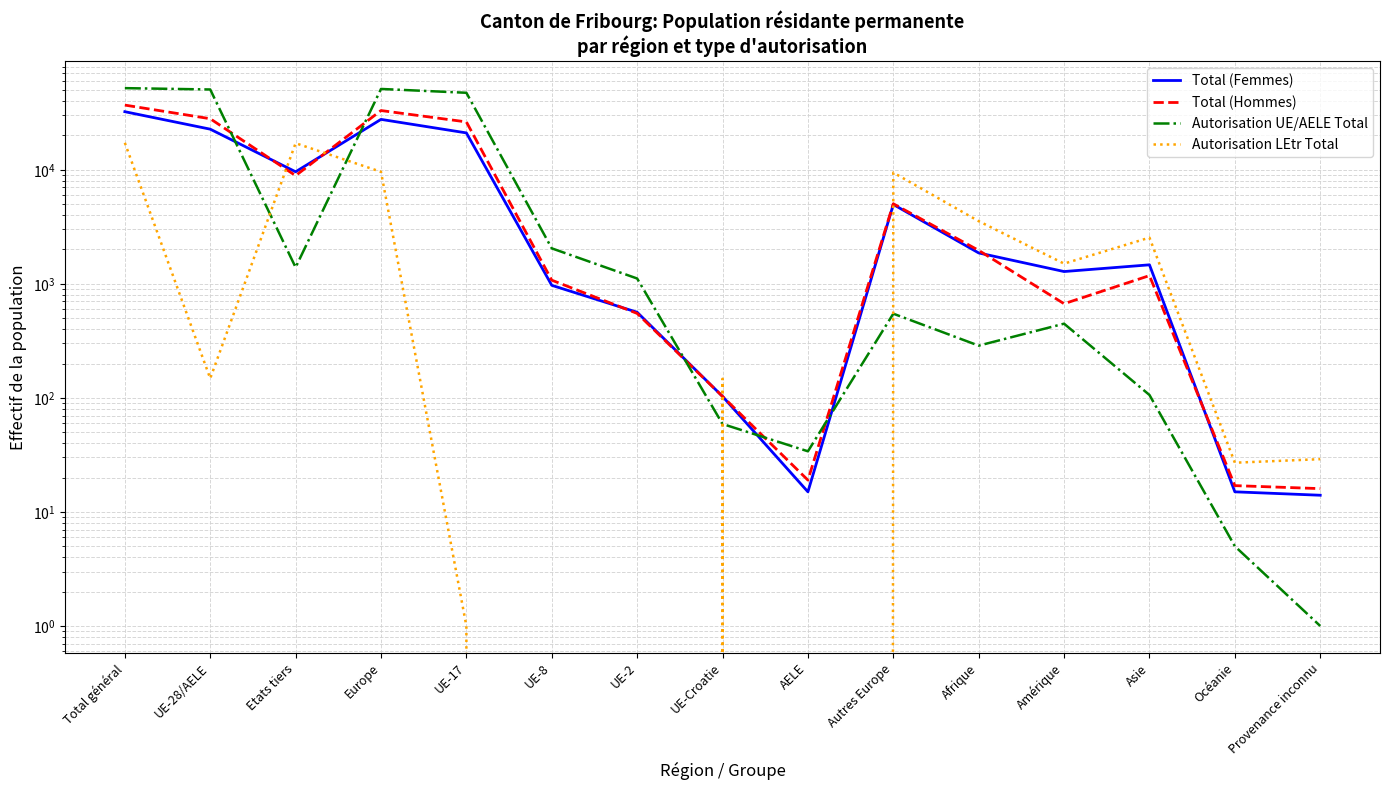

At which category is the sum across all series the highest?

Total général